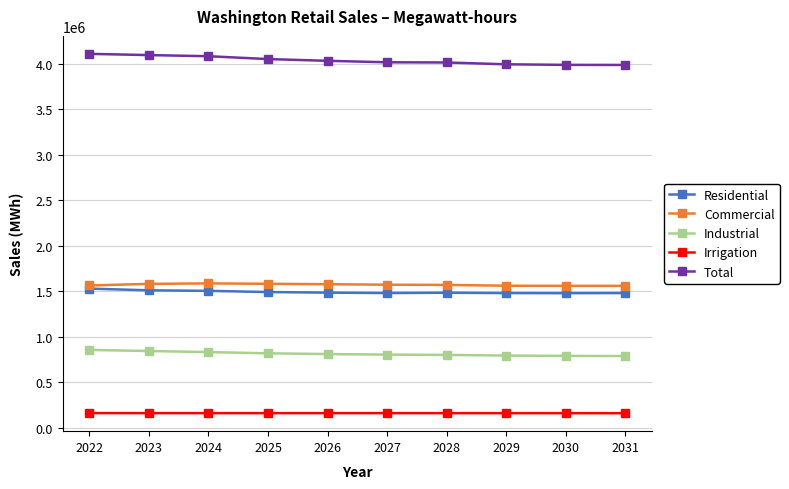

Which series has the largest total across all categories?

Total